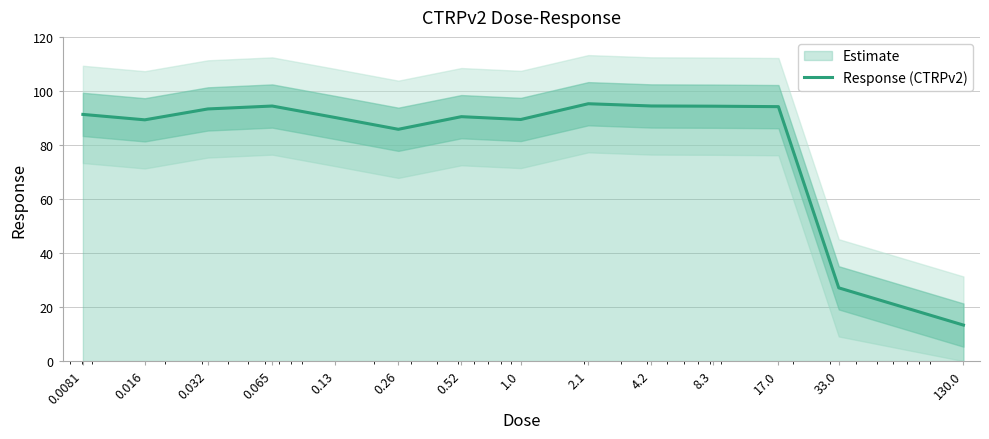

Rank the categories by value from lowest to highest.

130.0, 33.0, 0.26, 0.016, 1.0, 0.13, 0.52, 0.0081, 0.032, 17.0, 8.3, 0.065, 4.2, 2.1